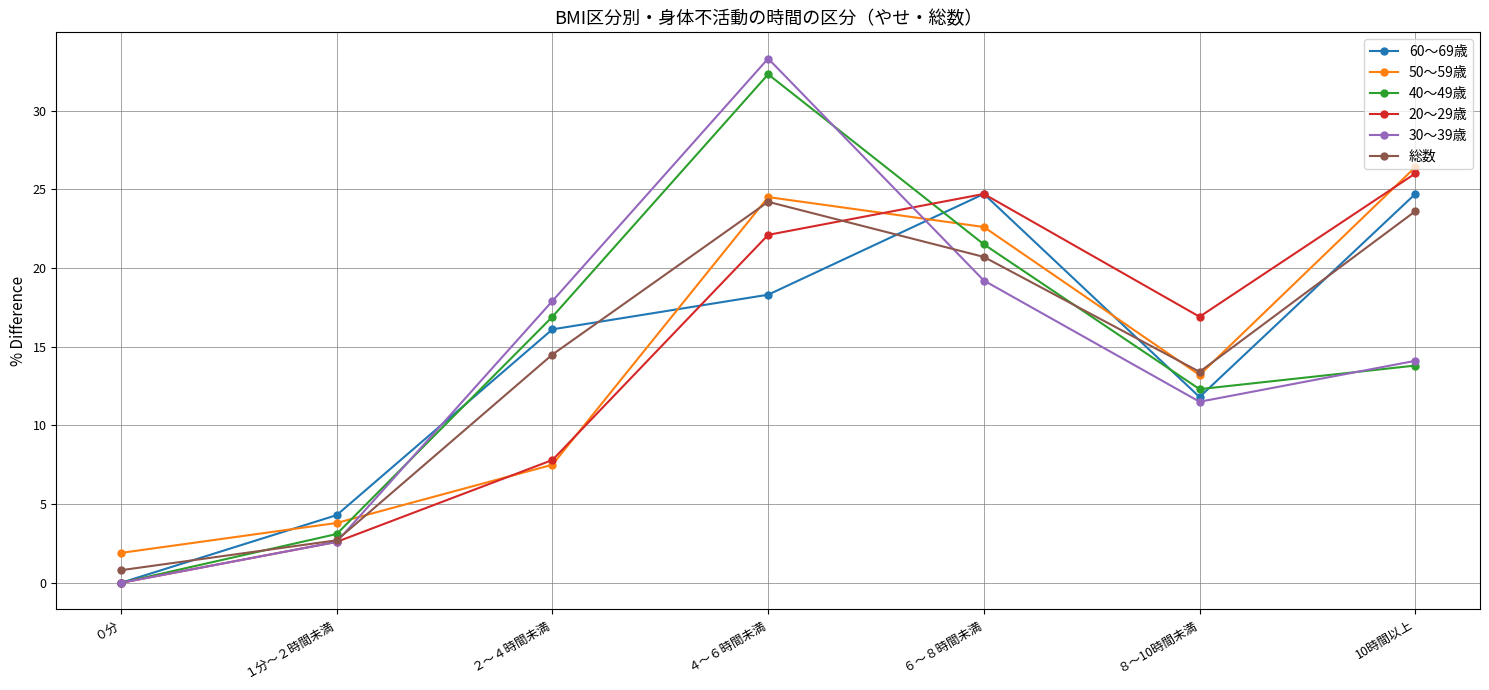

The value of 50～59歳 at ６～８時間未満 is 22.6. True or false?

True